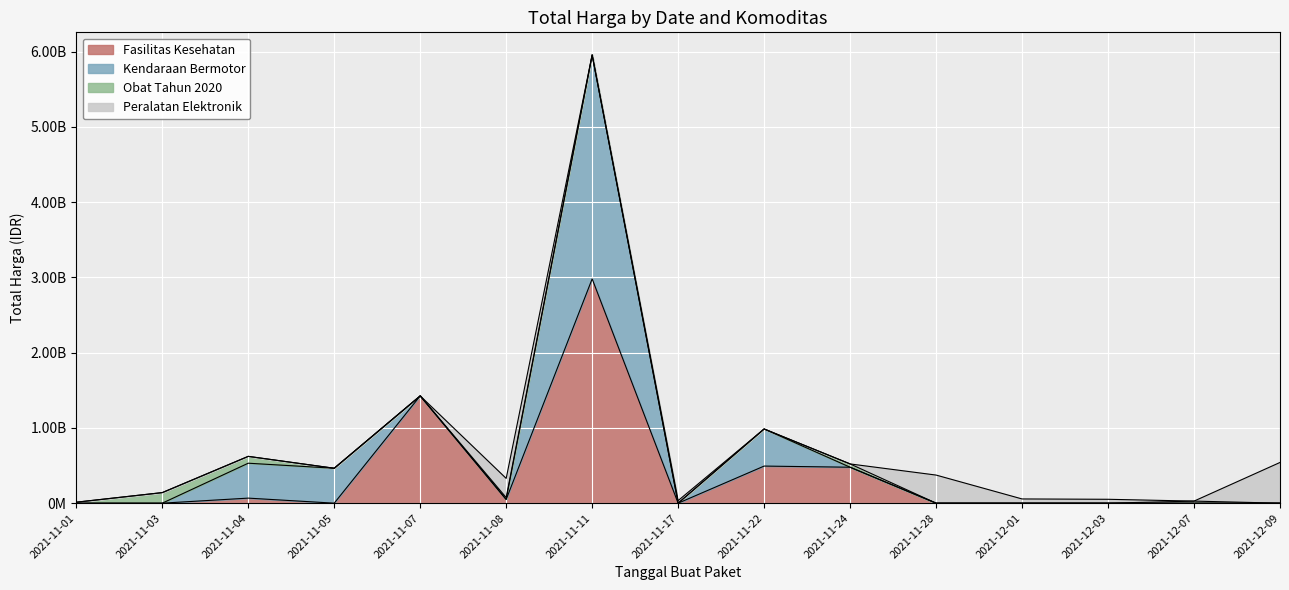

Between 2021-11-04 and 2021-12-03, which is larger?

2021-11-04